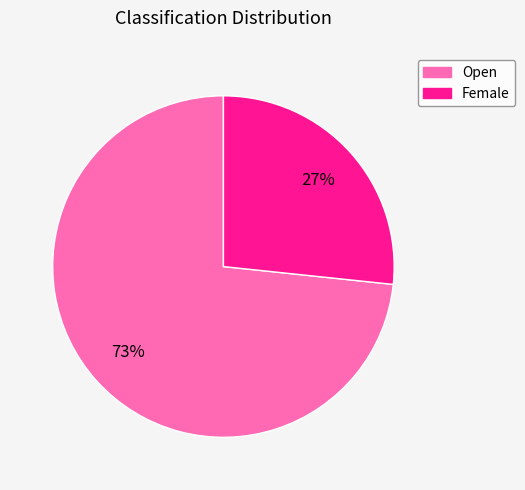

Between Open and Female, which is larger?

Open